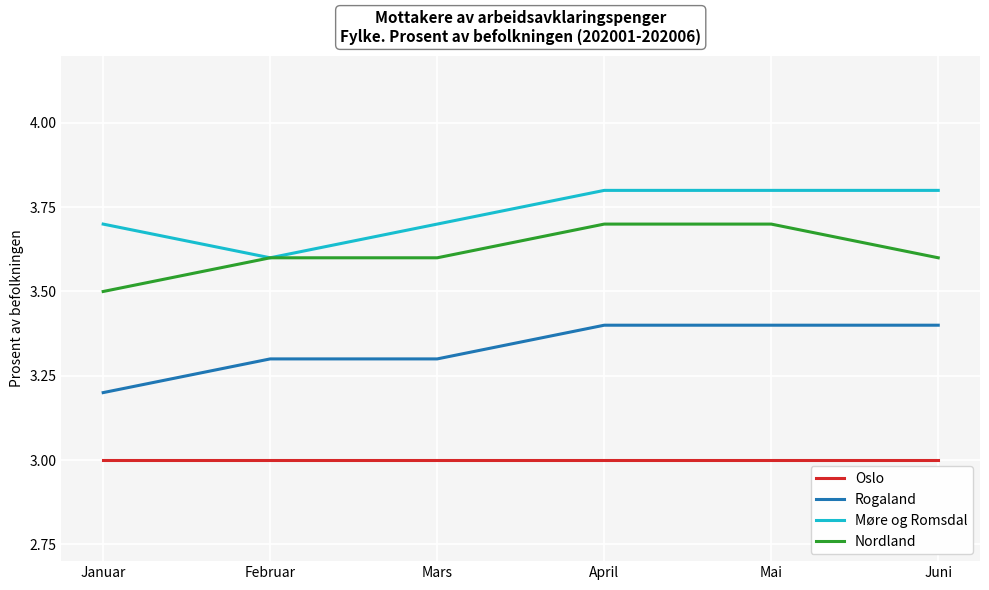

How many distinct data groups are displayed?

4